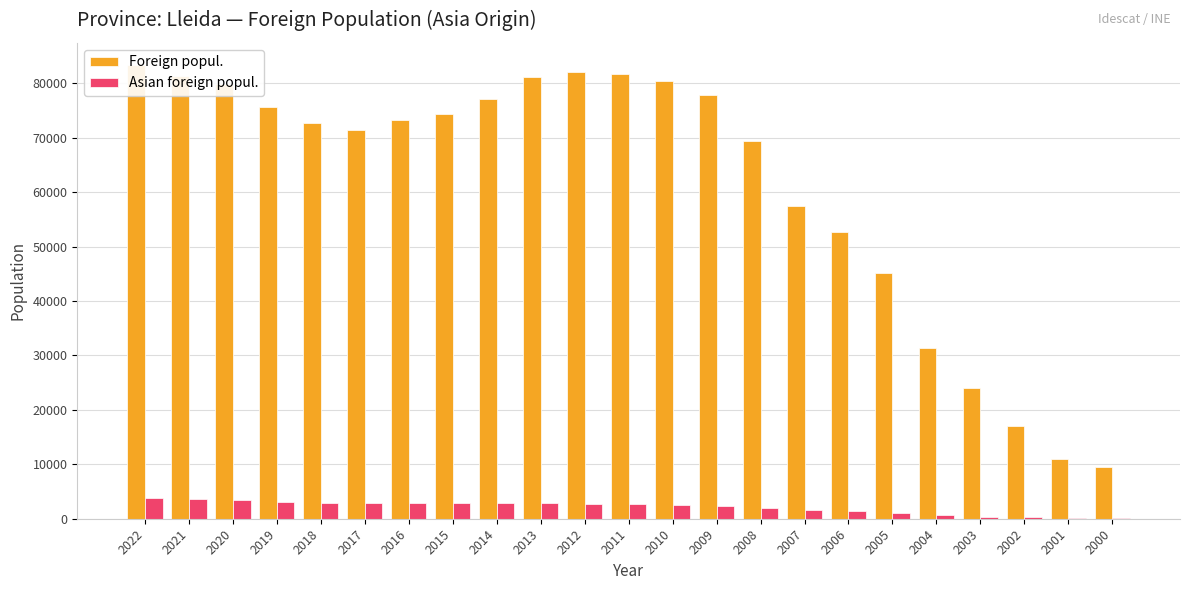

At 2020, list the series in order from largest to smallest.

Foreign popul., Asian foreign popul.